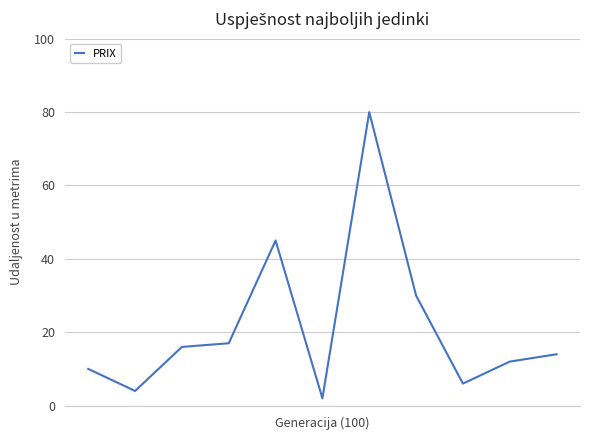

What is the sum of all values?

236